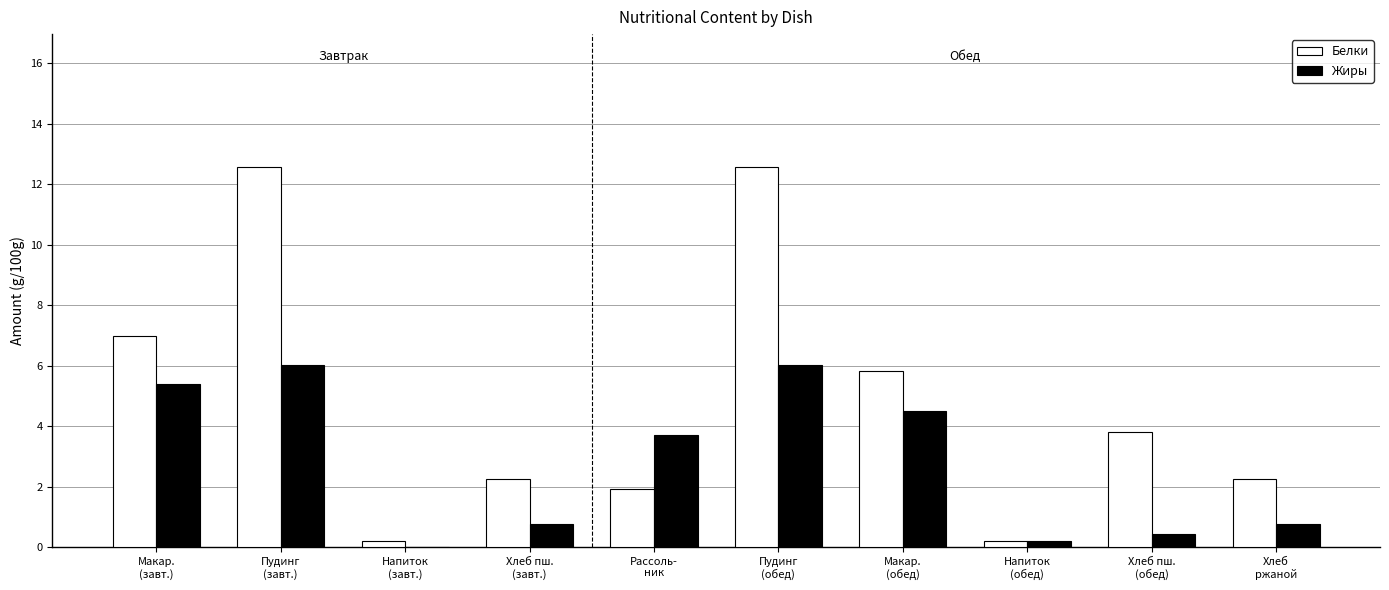

What is the maximum value shown in the chart?

12.6